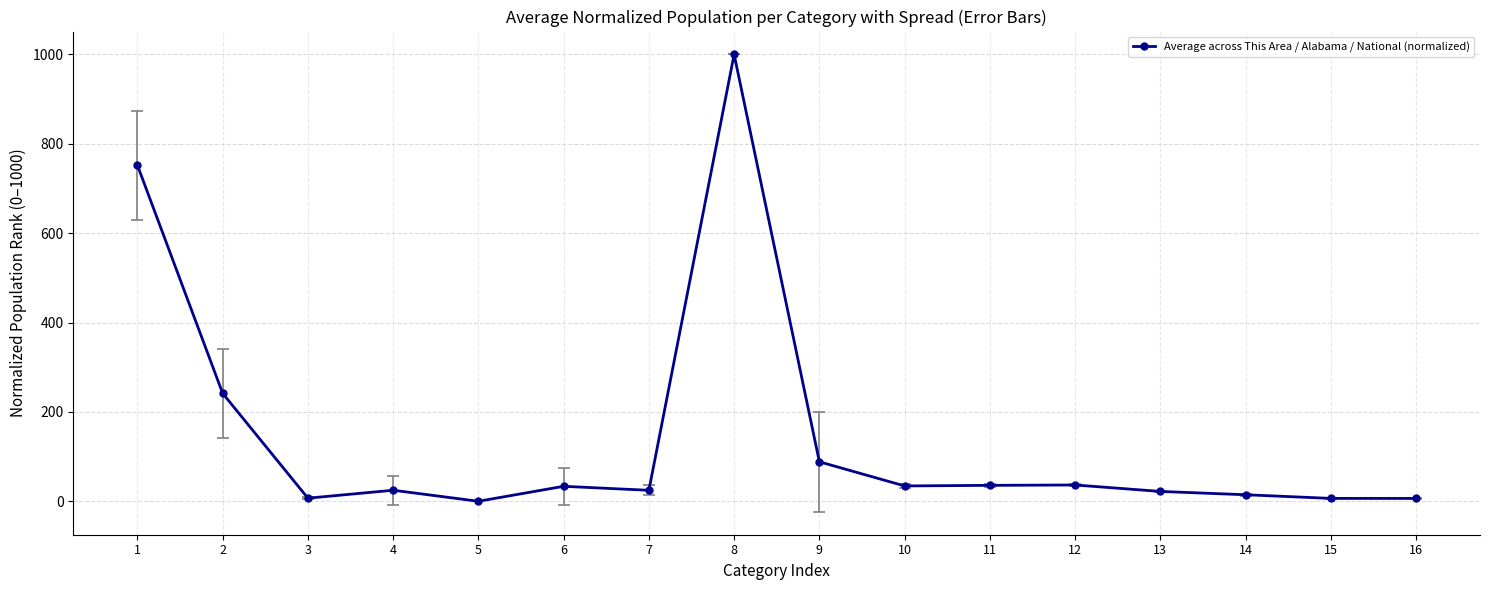

What is the difference between the maximum and minimum values?

1000.0